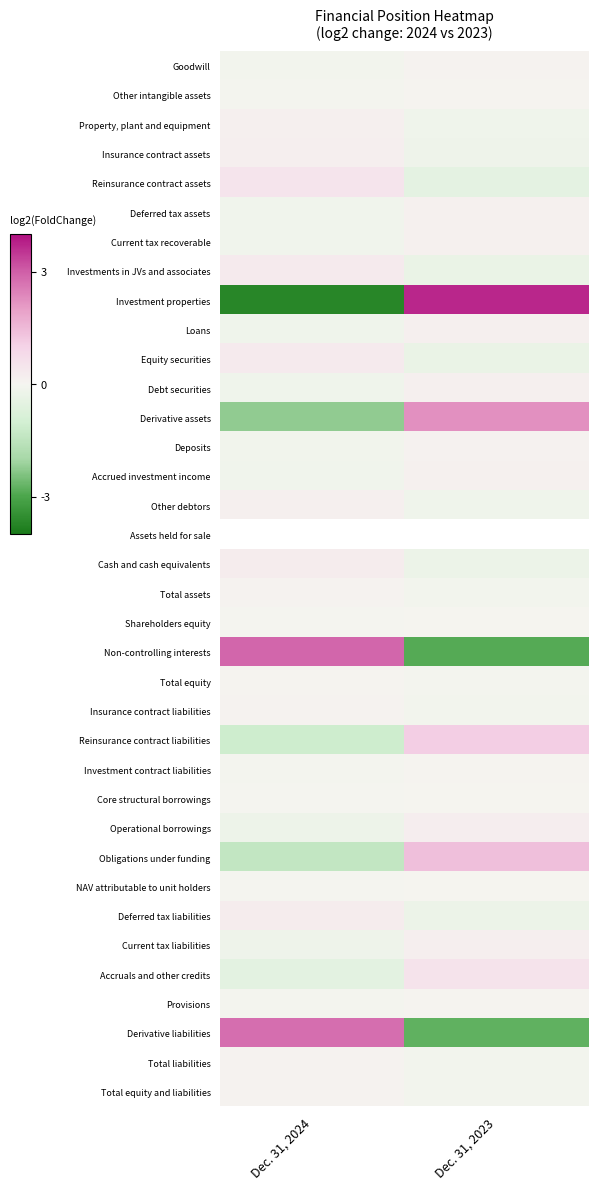

The value of Deferred tax assets at Dec. 31, 2024 is -0.1. True or false?

True